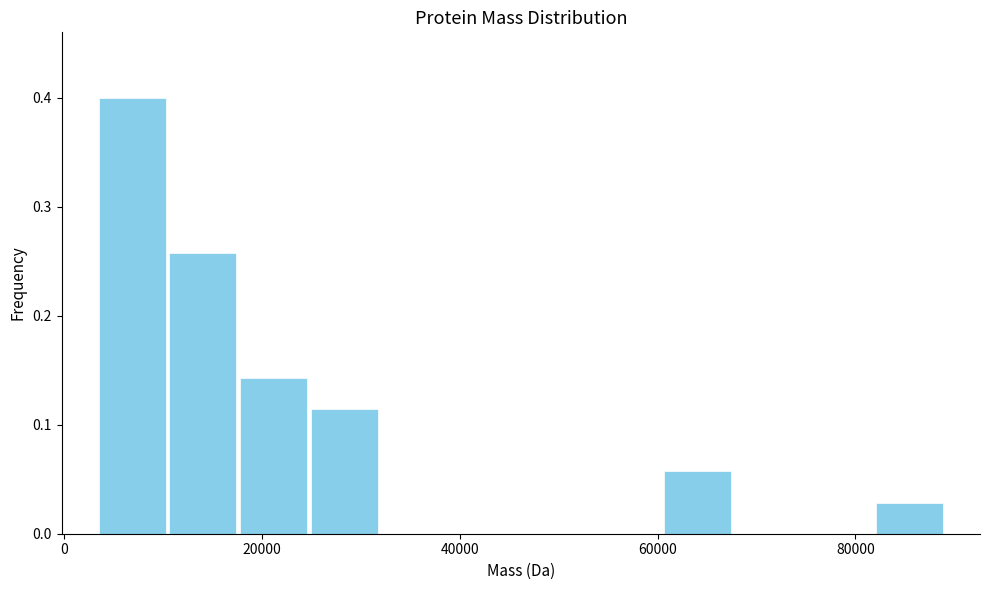

Around what value on the x-axis is the tallest bar? Give the approximate position of its centre, as read against the axis.

6000